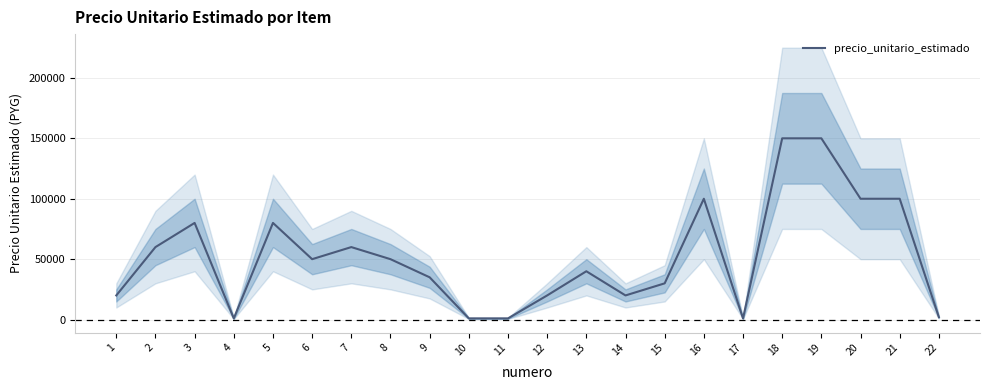

Is this an area chart (filled region under the line)?

No